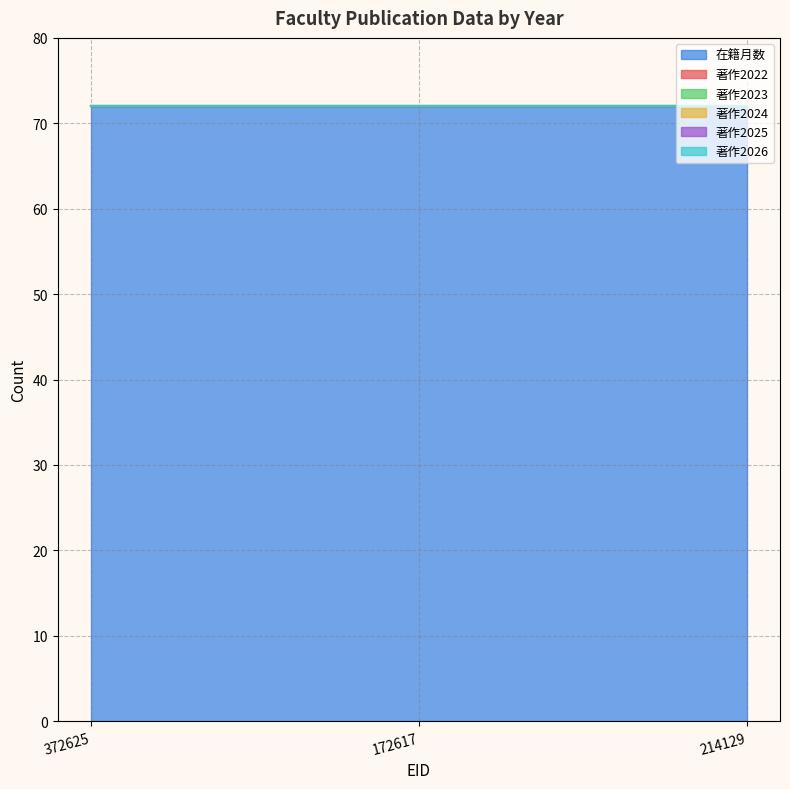

What is the sum of the 在籍月数 values at 214129 and 372625?

144